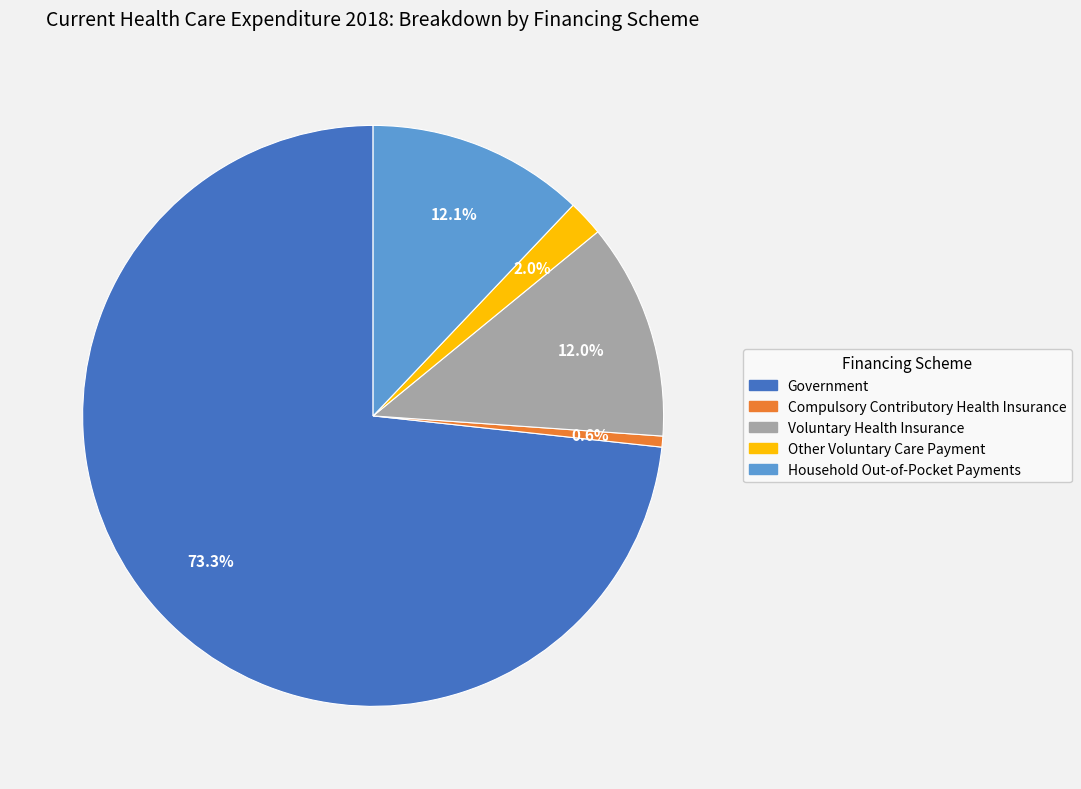

To the nearest percent, what is the difference between the largest and smallest slice percentages?

73%